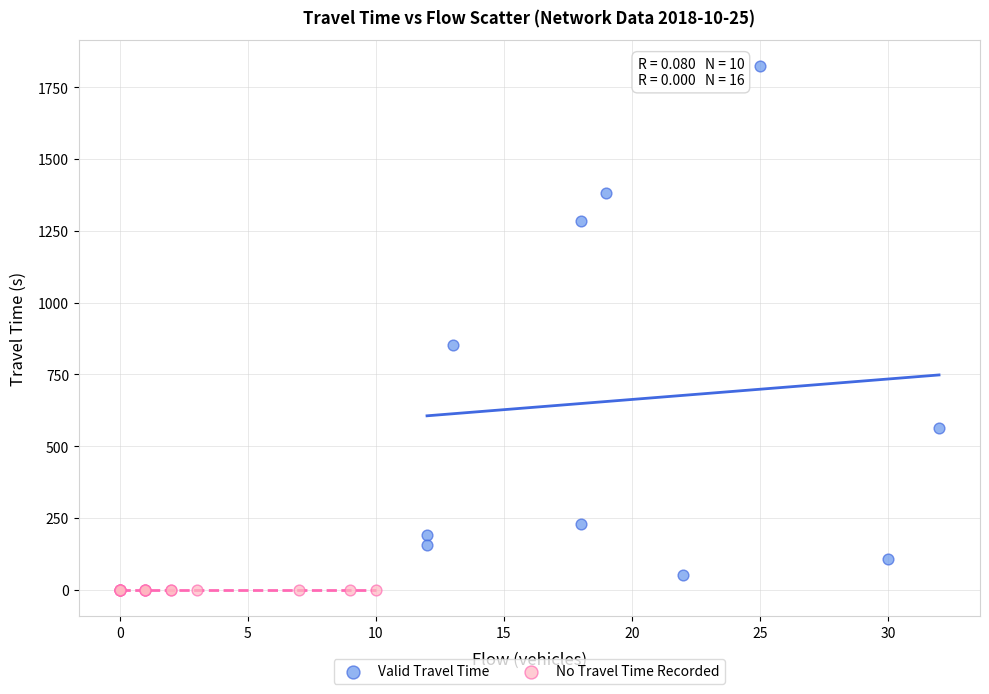

Which series reaches the maximum Y coordinate?

Valid Travel Time